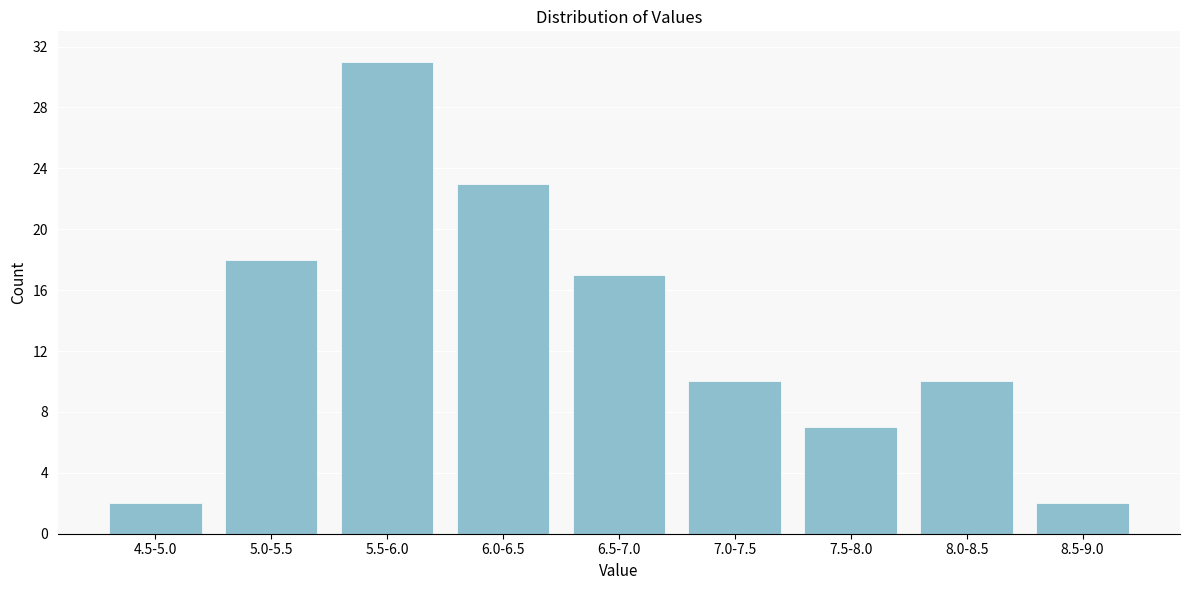

Reading right to left, what are all the values shown in this chart?

2	10	7	10	17	23	31	18	2